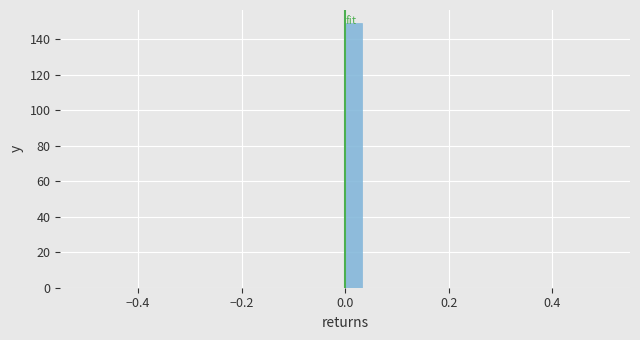

Around what value on the x-axis is the tallest bar? Give the approximate position of its centre, as read against the axis.

0.02